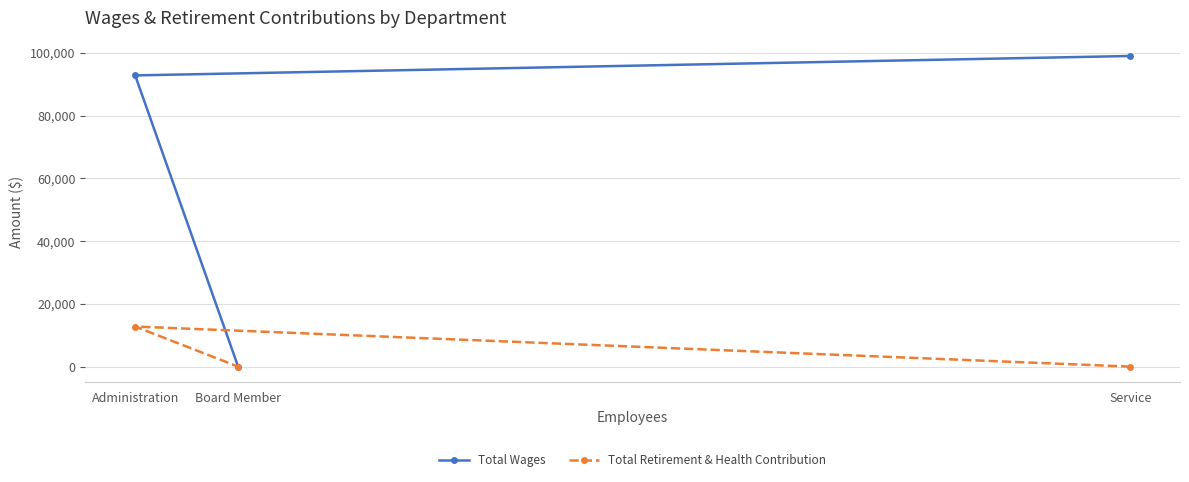

How many values in the Total Retirement & Health Contribution series exceed 0?

1